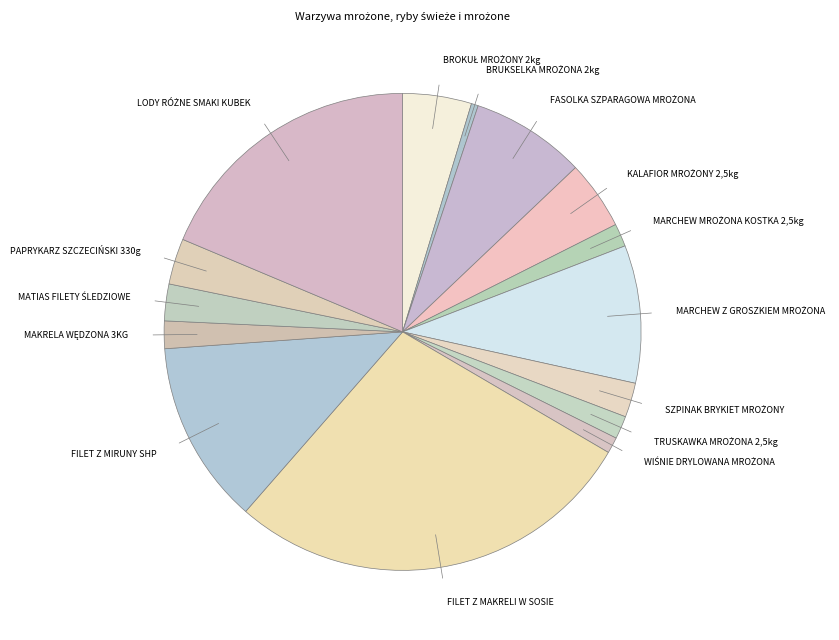

Which category has the biggest portion of the pie?

FILET Z MAKRELI W SOSIE